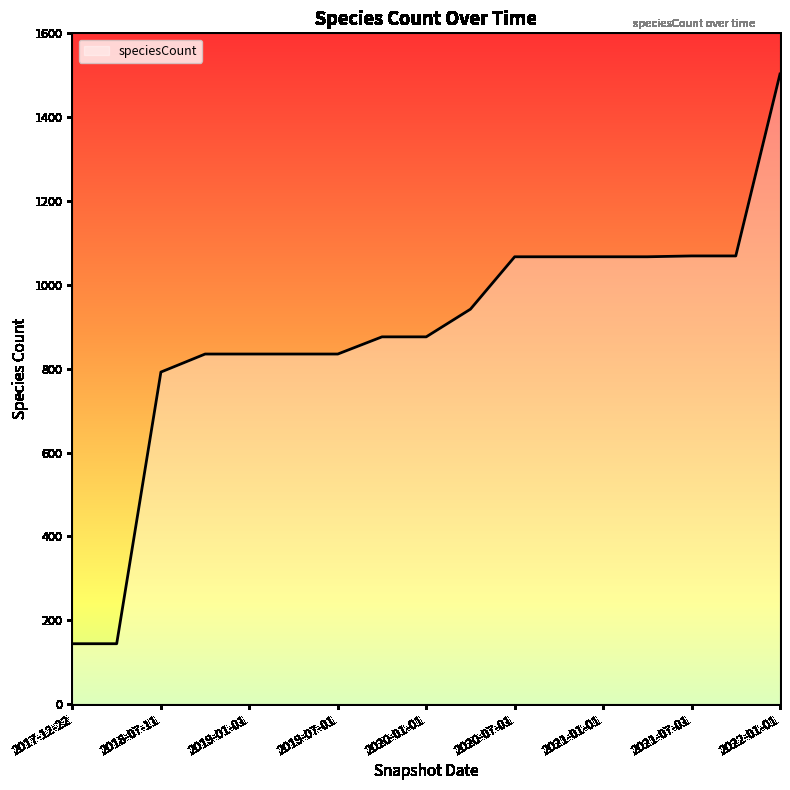

What is the maximum value shown in the chart?

1503